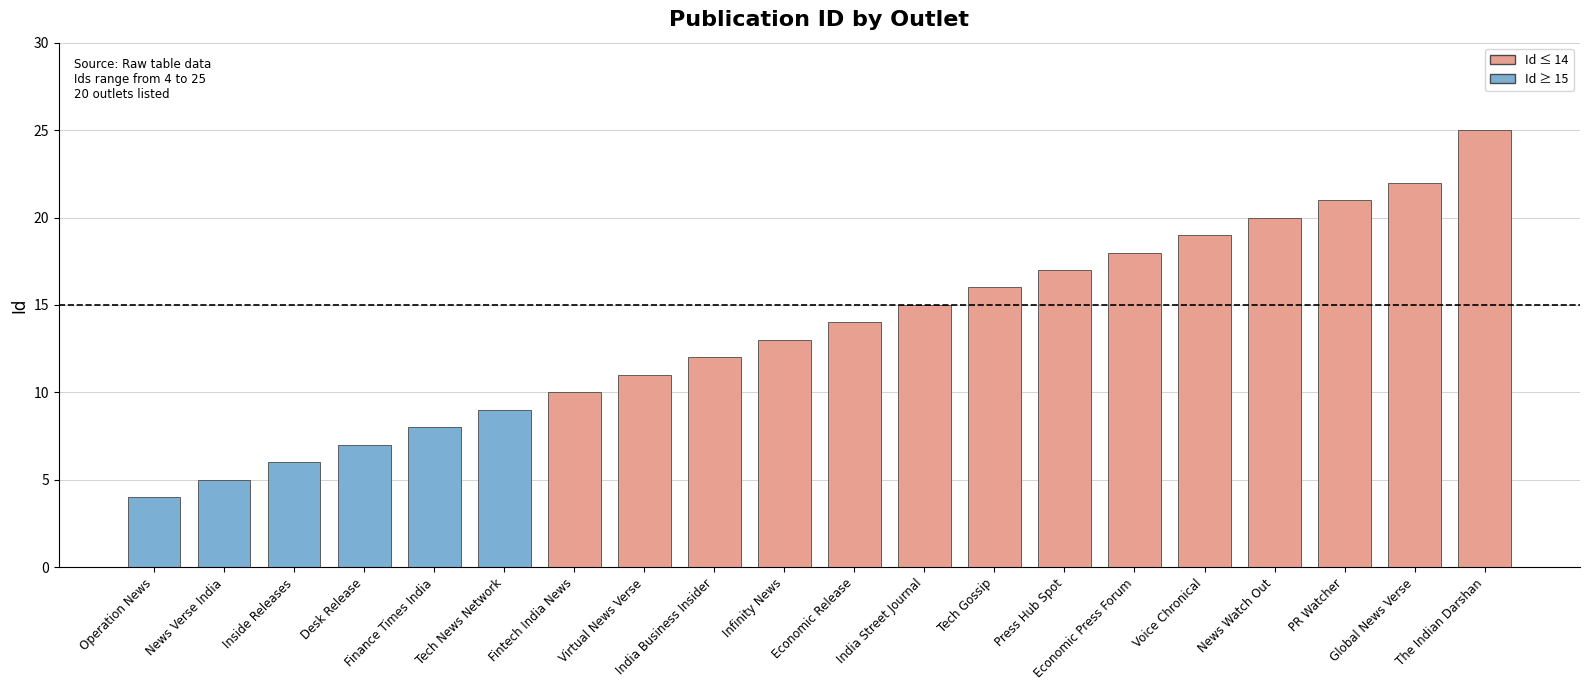

What is the average value?

14